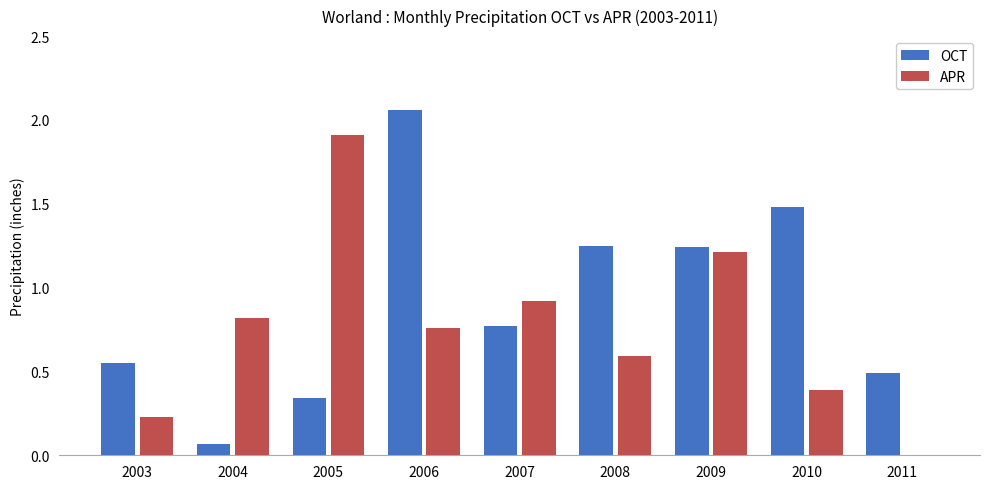

Which category has the highest value in the APR series?

2005